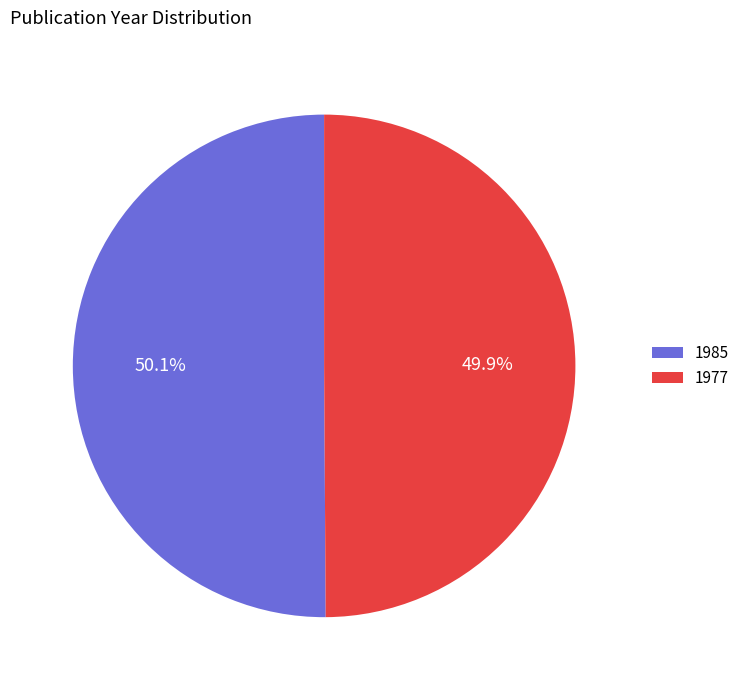

Is there a majority slice in this chart?

Yes